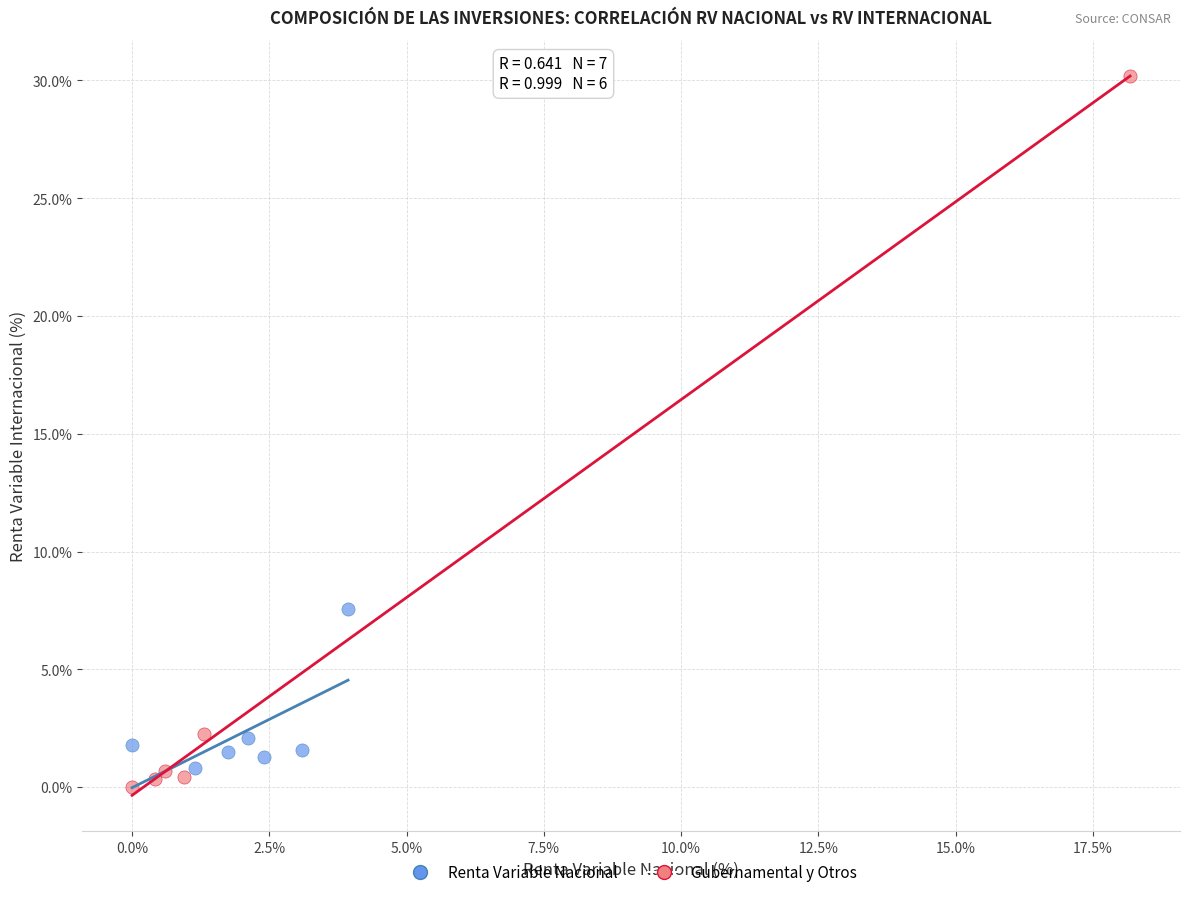

Which series has the widest spread of Y values?

Gubernamental y Otros